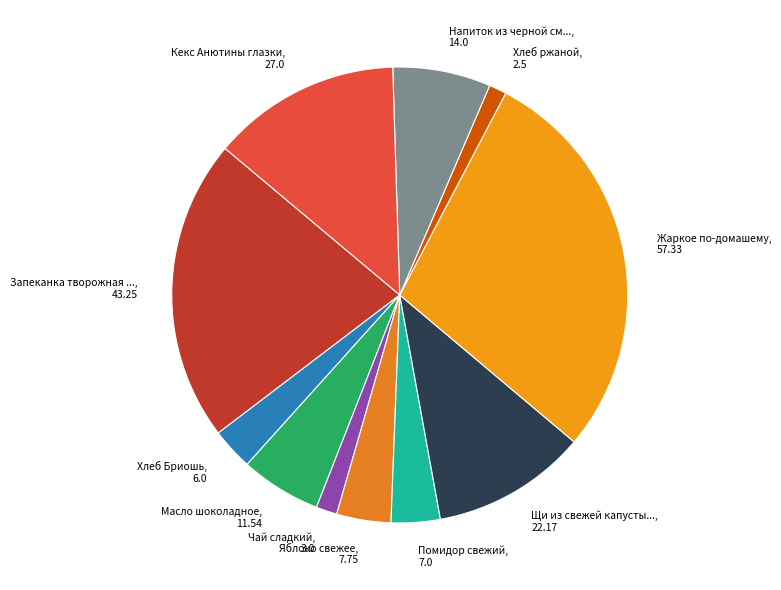

Count the number of slices in the pie.

11